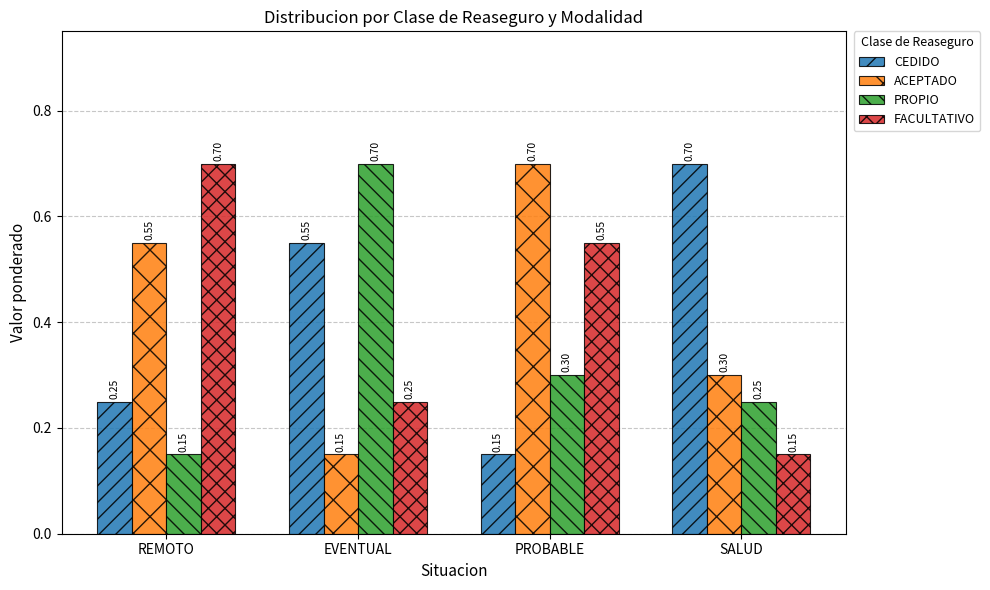

What is the difference between the maximum and second lowest values in the ACEPTADO series?

0.4